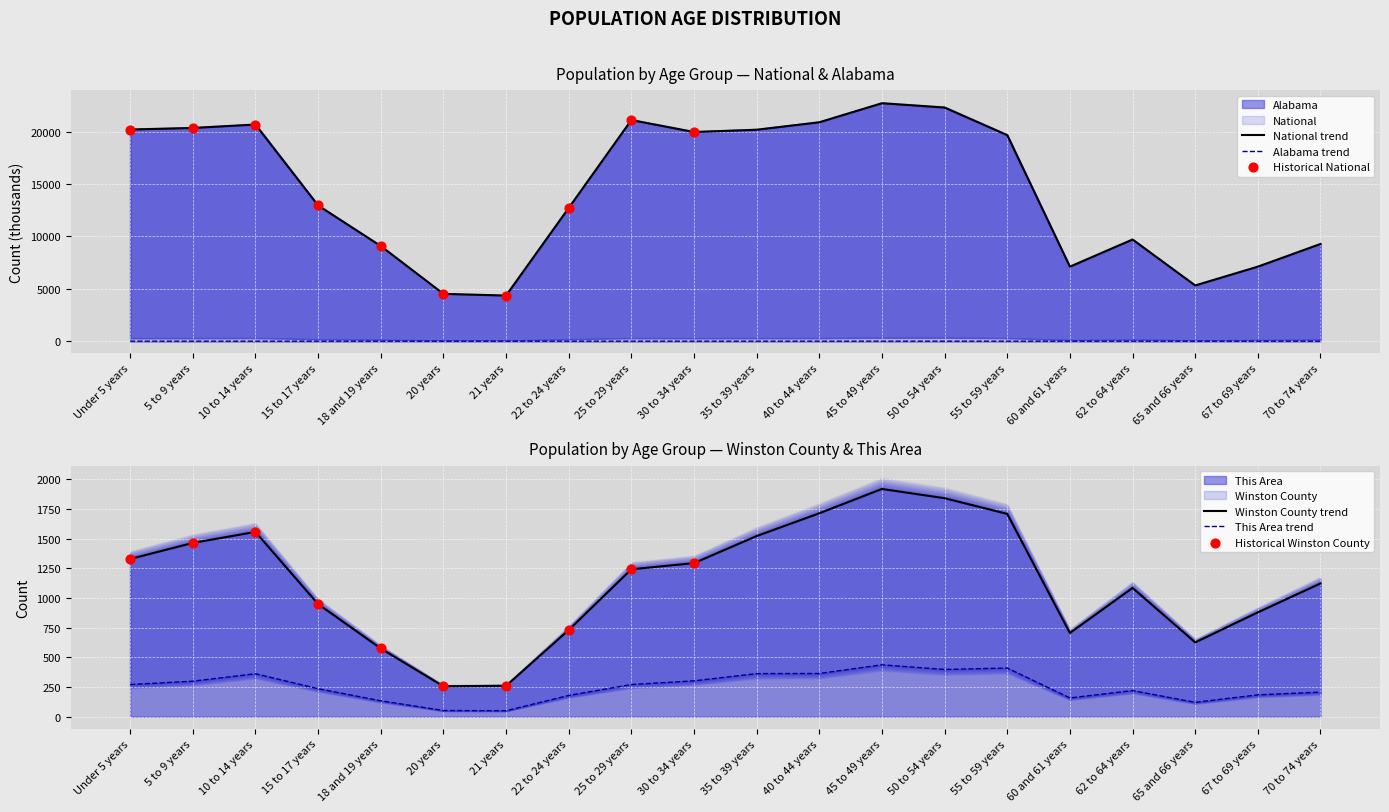

At how many categories does at least one series exceed 6426?

17